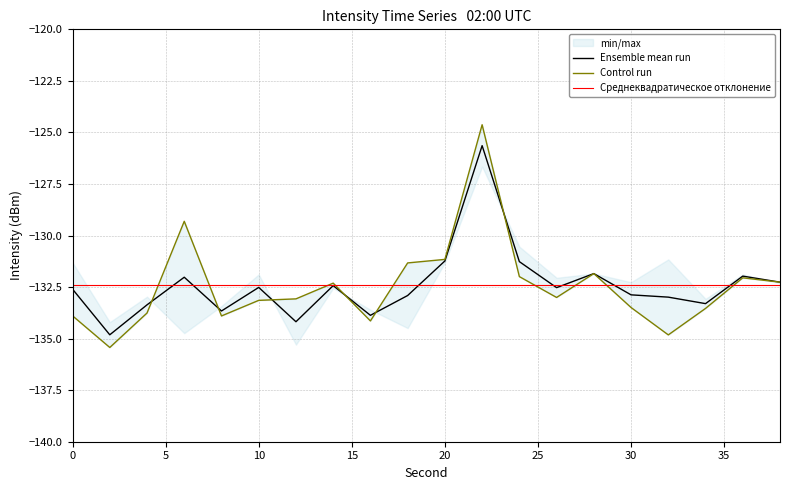

True or false: mean has a value of -133.7 at 8.

True